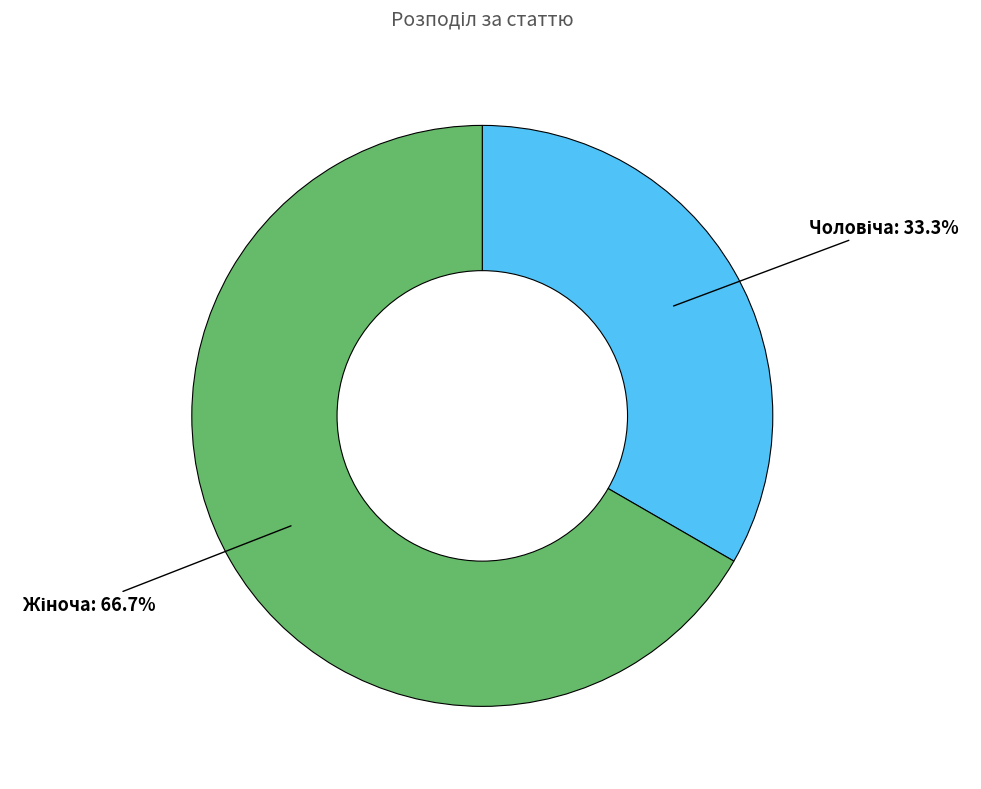

Is there any slice that represents more than half of the pie?

Yes